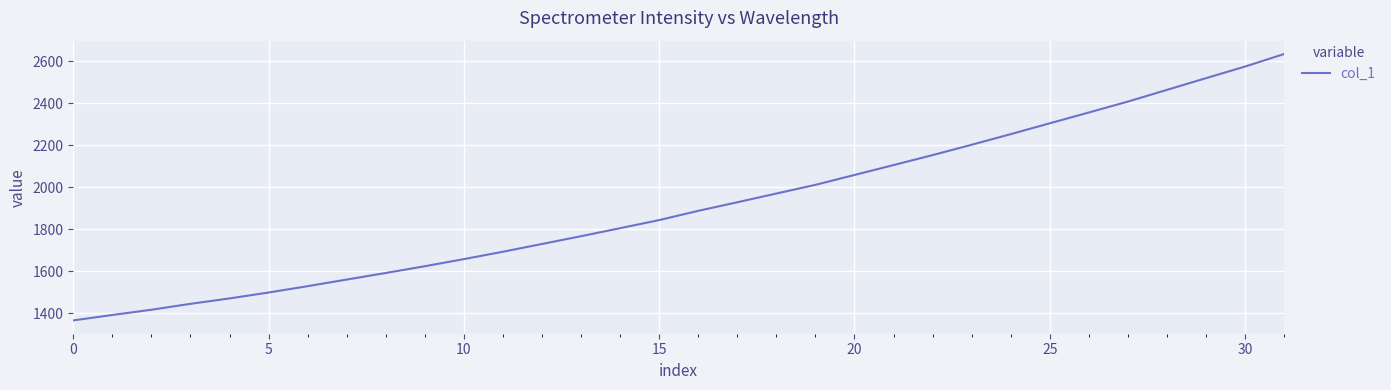

Is this an area chart (filled region under the line)?

No